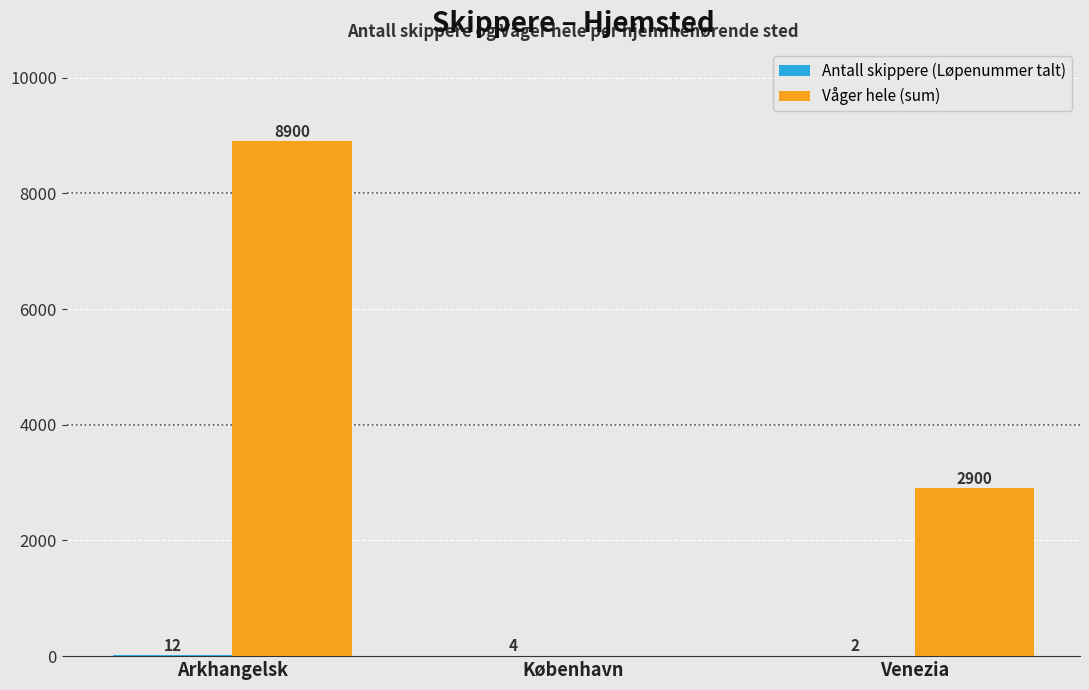

The Våger hele (sum) series shows 2567 at Arkhangelsk. True or false?

False